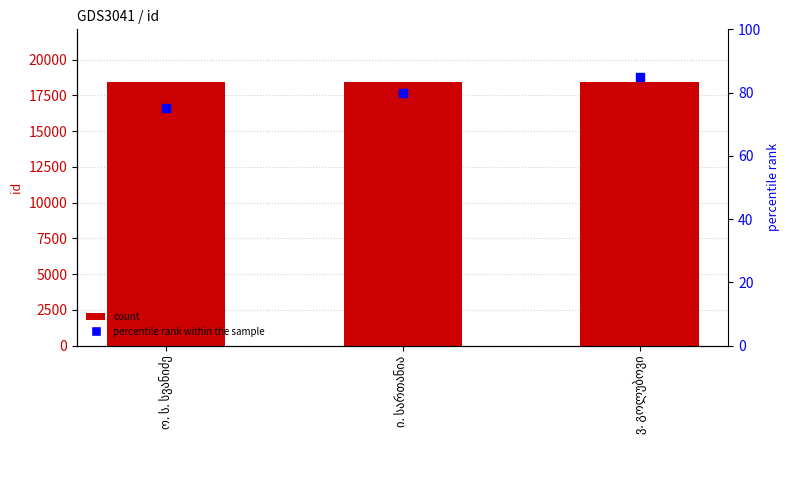

Which series has the largest Y range (max minus min)?

percentile rank within the sample